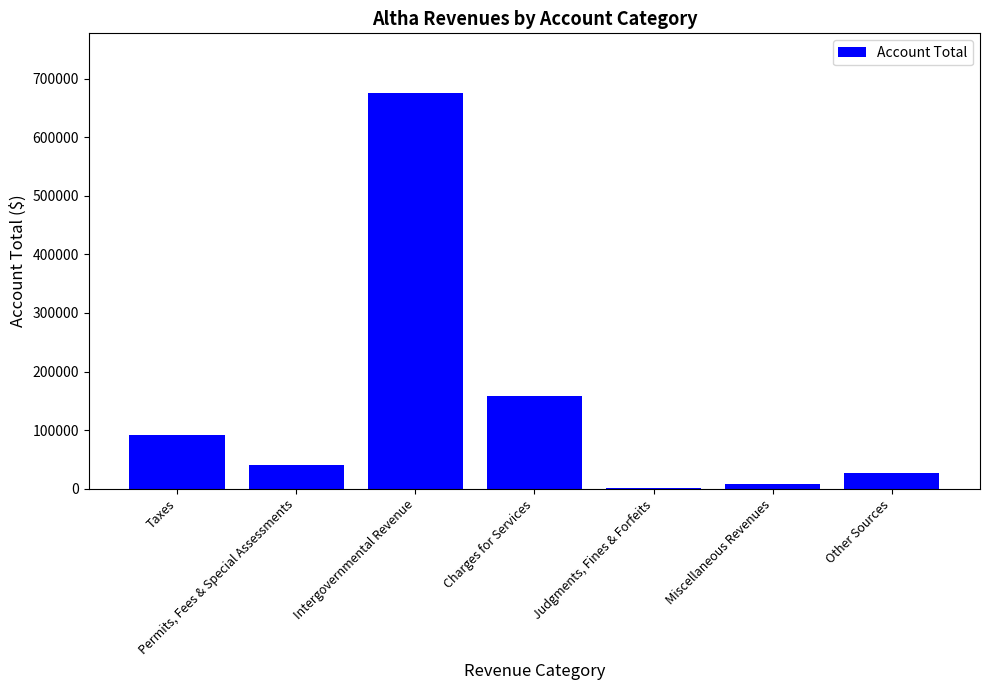

At which category does the chart reach its peak across all series?

Intergovernmental Revenue